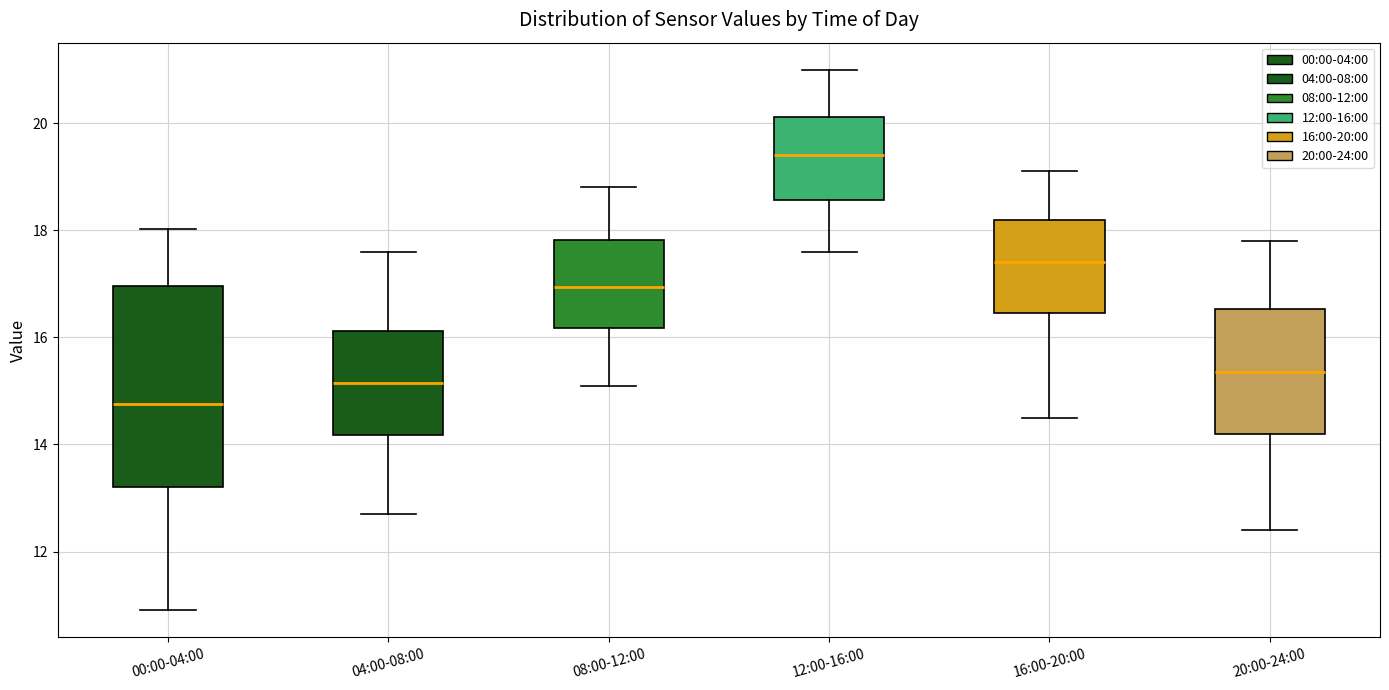

Where does the lower whisker of the box for 00:00-04:00 end on the y-axis? The values are not printed on the chart, so give them approximately, as read against the axis.

11.0